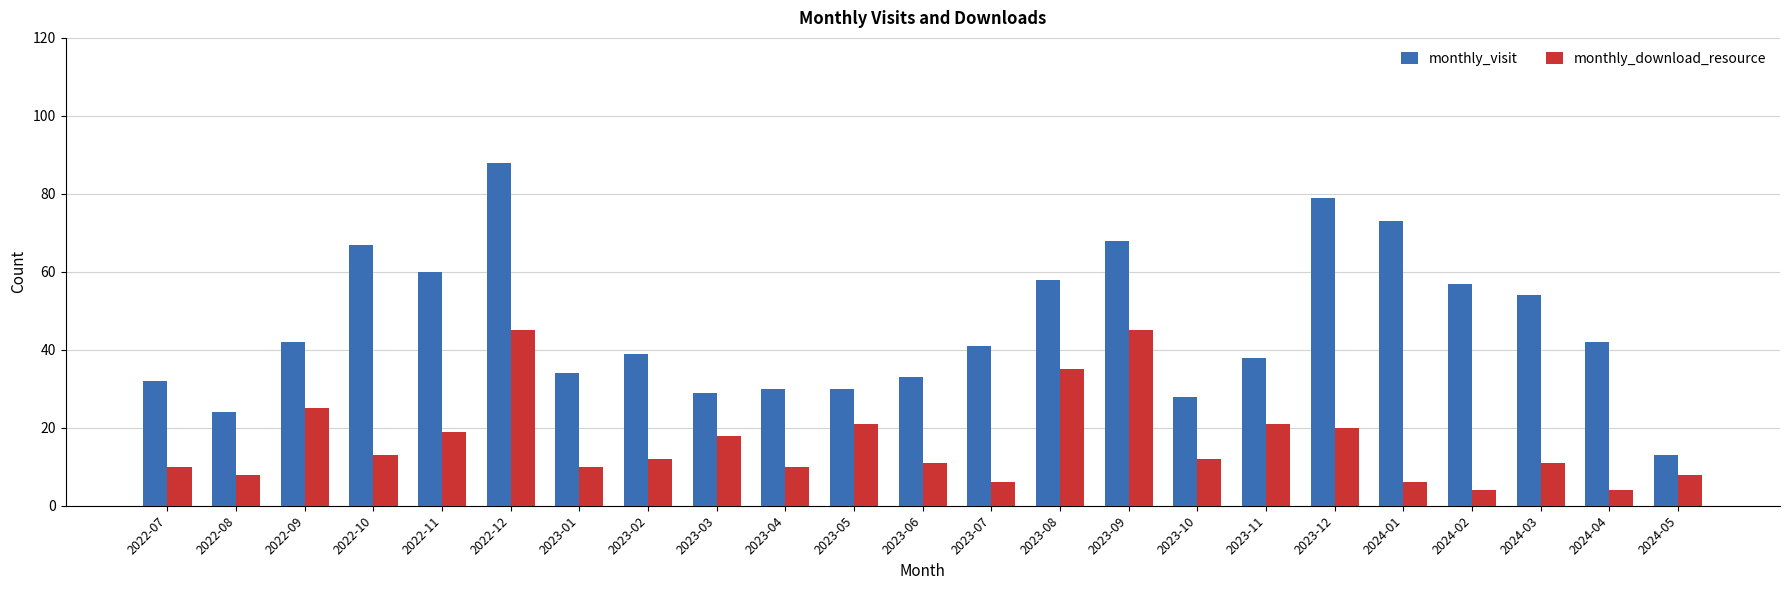

Reading left to right, what are all the values shown in this chart?

monthly_visit: 2022-07=32	2022-08=24	2022-09=42	2022-10=67	2022-11=60	2022-12=88	2023-01=34	2023-02=39	2023-03=29	2023-04=30	2023-05=30	2023-06=33	2023-07=41	2023-08=58	2023-09=68	2023-10=28	2023-11=38	2023-12=79	2024-01=73	2024-02=57	2024-03=54	2024-04=42	2024-05=13
monthly_download_resource: 2022-07=10	2022-08=8	2022-09=25	2022-10=13	2022-11=19	2022-12=45	2023-01=10	2023-02=12	2023-03=18	2023-04=10	2023-05=21	2023-06=11	2023-07=6	2023-08=35	2023-09=45	2023-10=12	2023-11=21	2023-12=20	2024-01=6	2024-02=4	2024-03=11	2024-04=4	2024-05=8